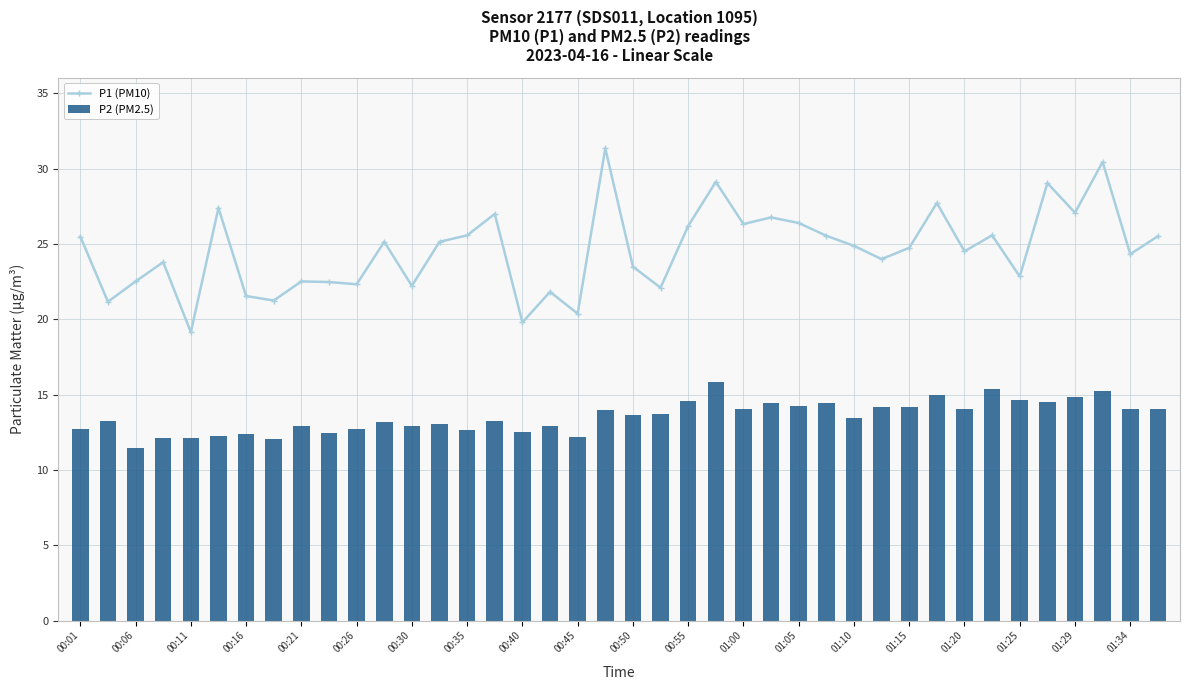

True or false: P1 (PM10) has a value of 46.2 at 01:29.

False